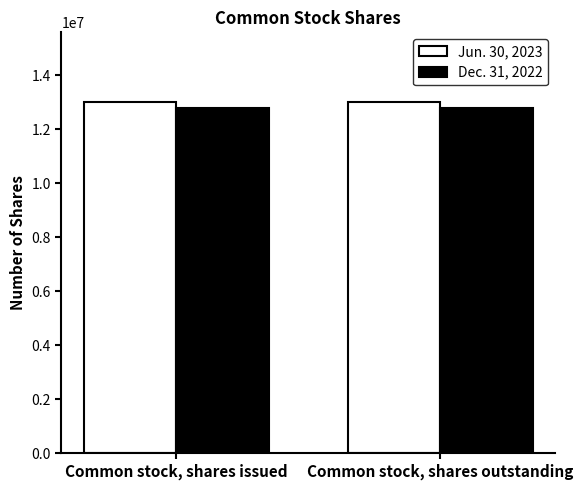

Is it true that Jun. 30, 2023 equals 12997000 at Common stock, shares outstanding?

True